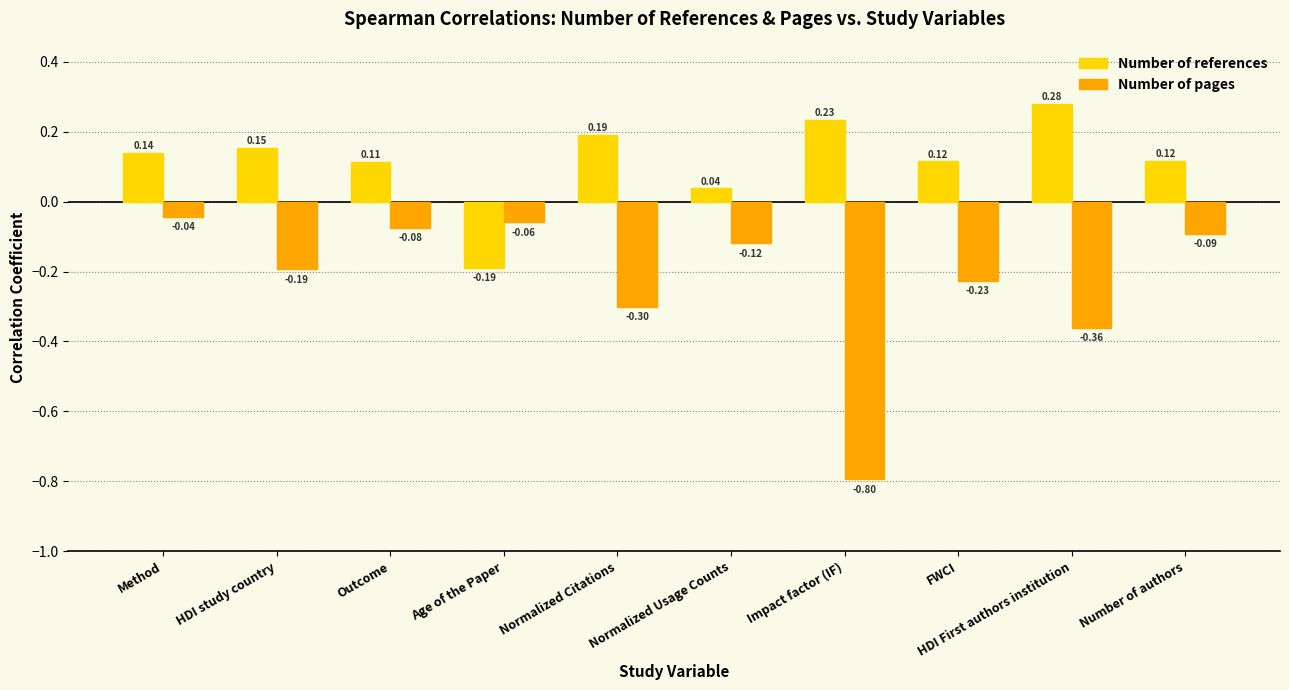

List the series in order of their peak value, lowest first.

Number of pages, Number of references